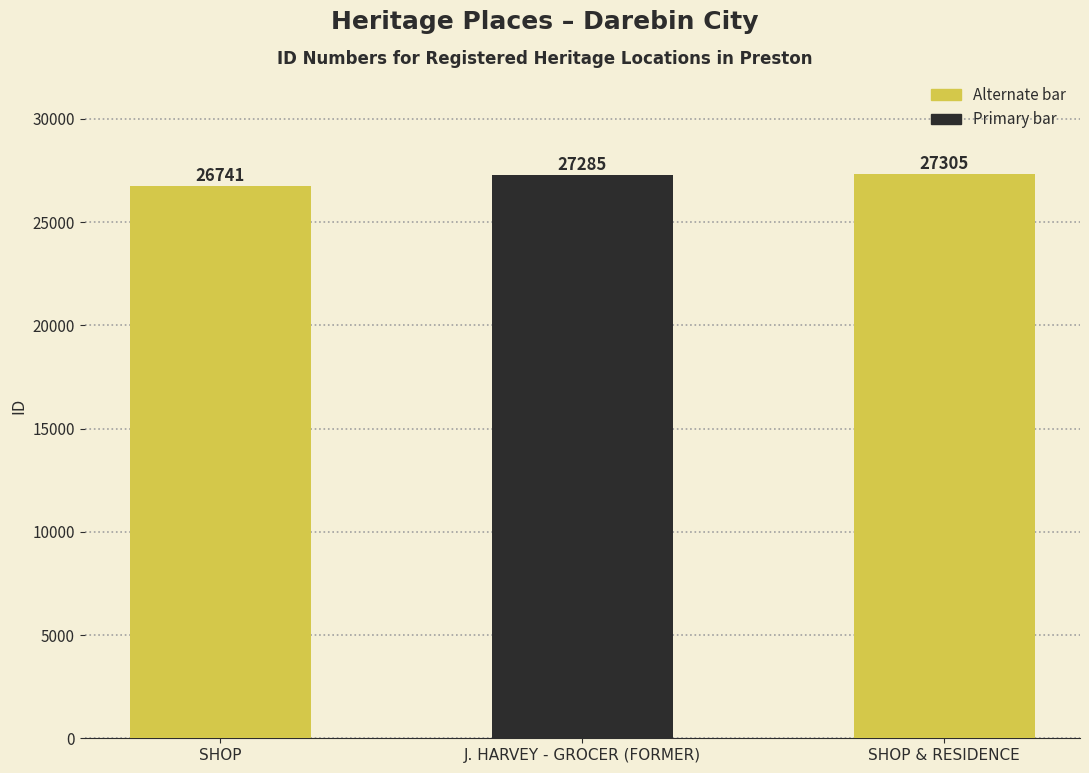

List the labels in order of value, smallest first.

SHOP, J. HARVEY - GROCER (FORMER), SHOP & RESIDENCE